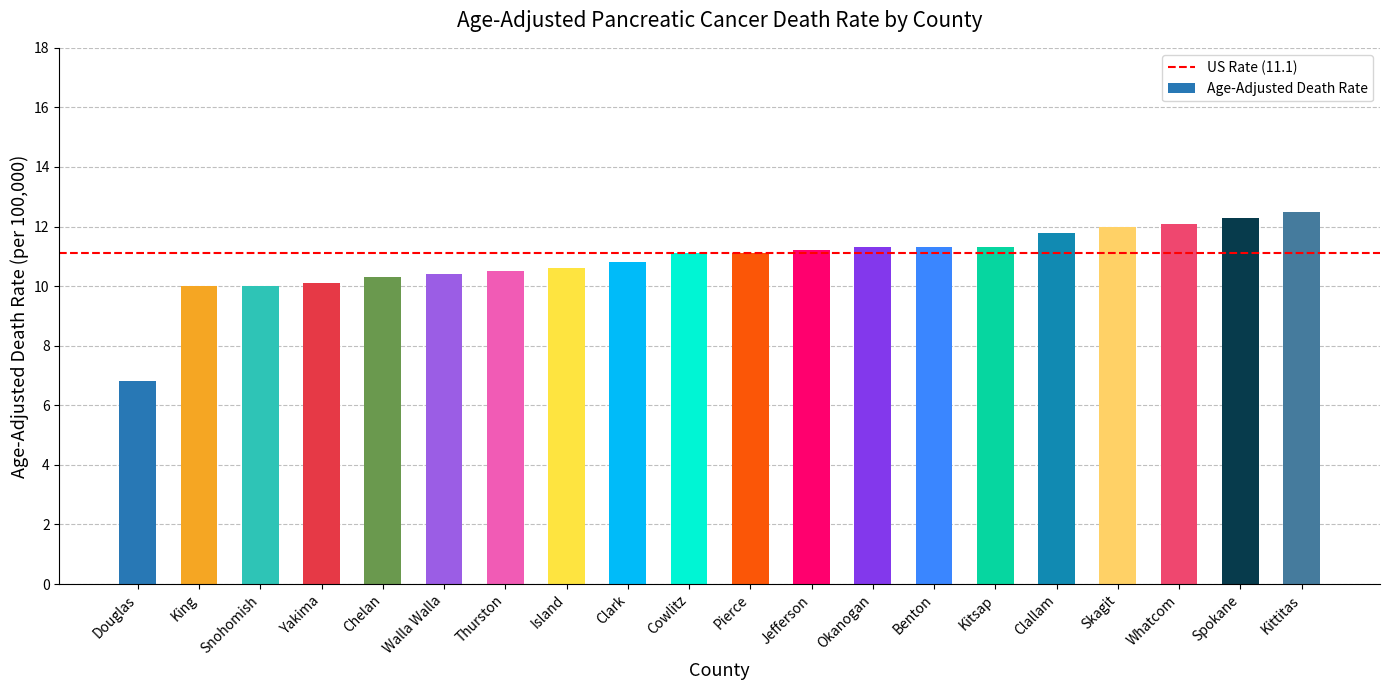

What value does the data have at Douglas?

6.8